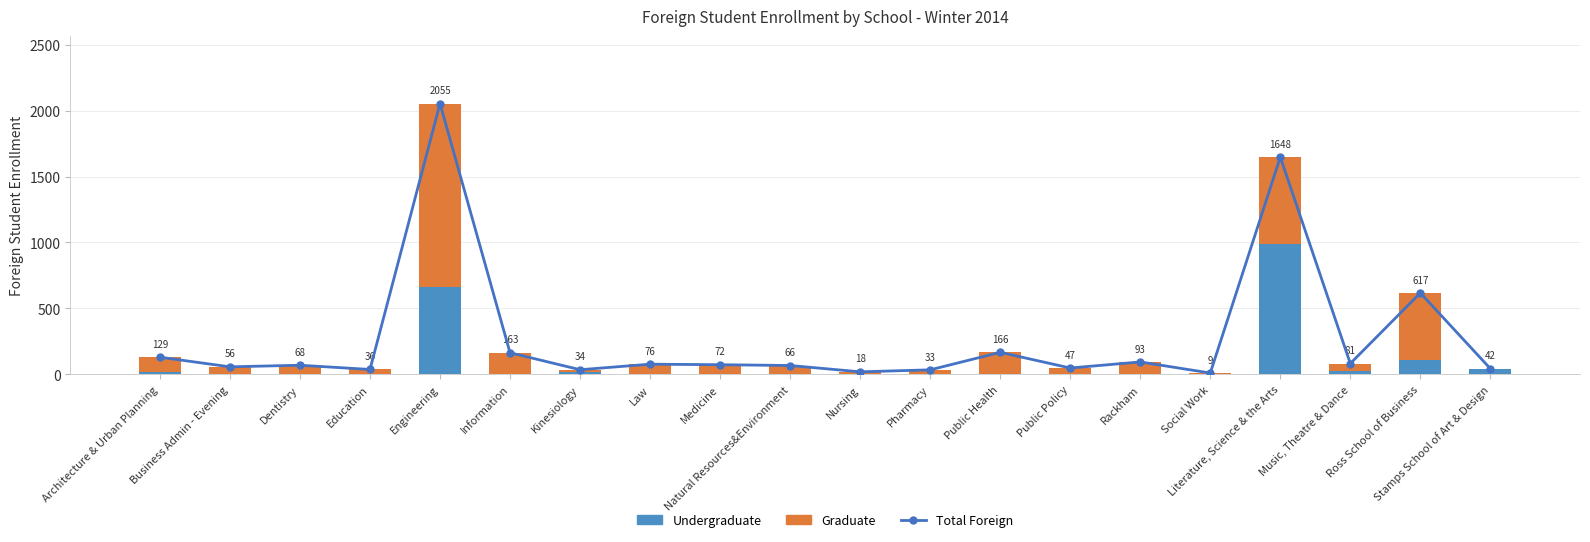

What is the difference between the highest and lowest values at Nursing?

17